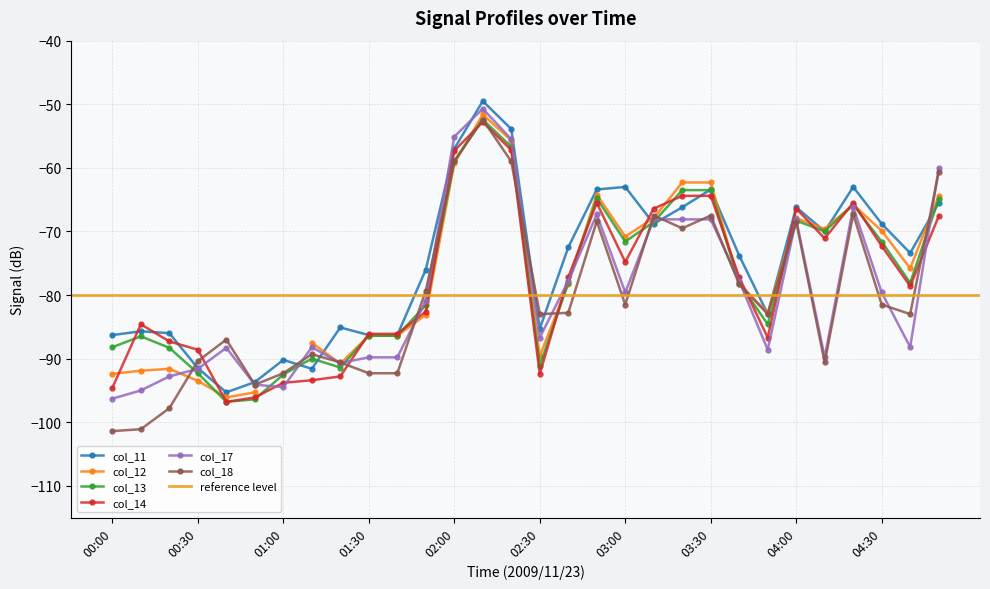

What is the maximum value for col_11?

-49.5